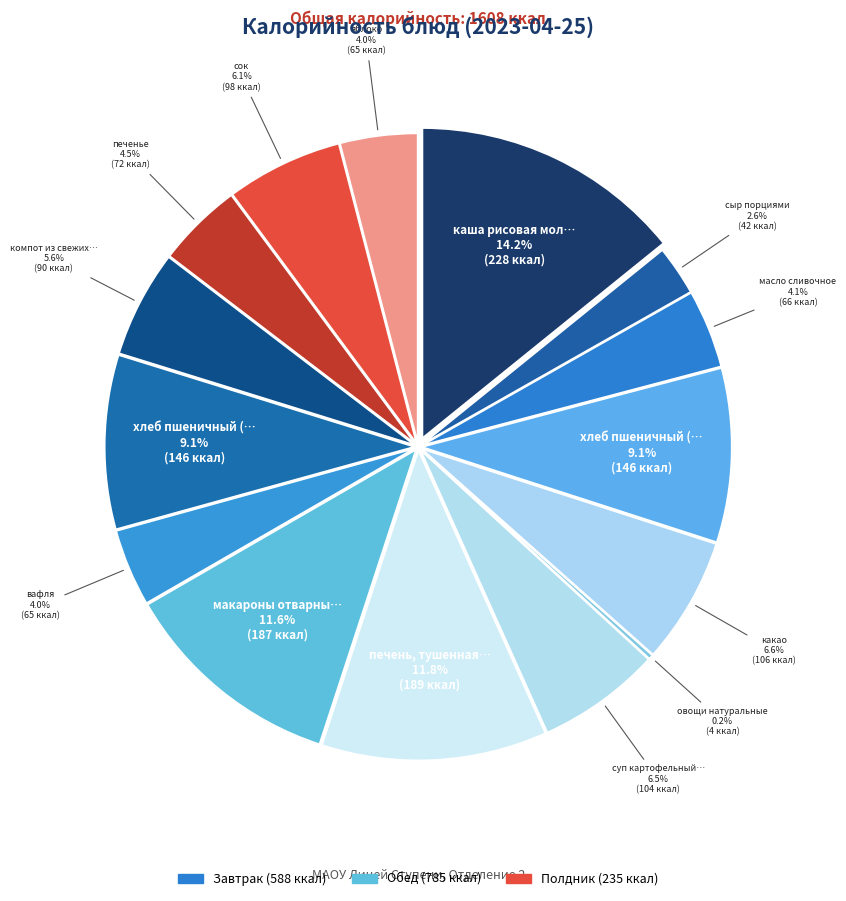

Rank the categories by value from lowest to highest.

овощи натуральные, сыр порциями, вафля, яблоко, масло сливочное, печенье, компот из свежих плодов, сок, суп картофельный с горохом, какао, хлеб пшеничный (завтрак), хлеб пшеничный (обед), макароны отварные с маслом, печень, тушенная в соусе, каша рисовая молочная